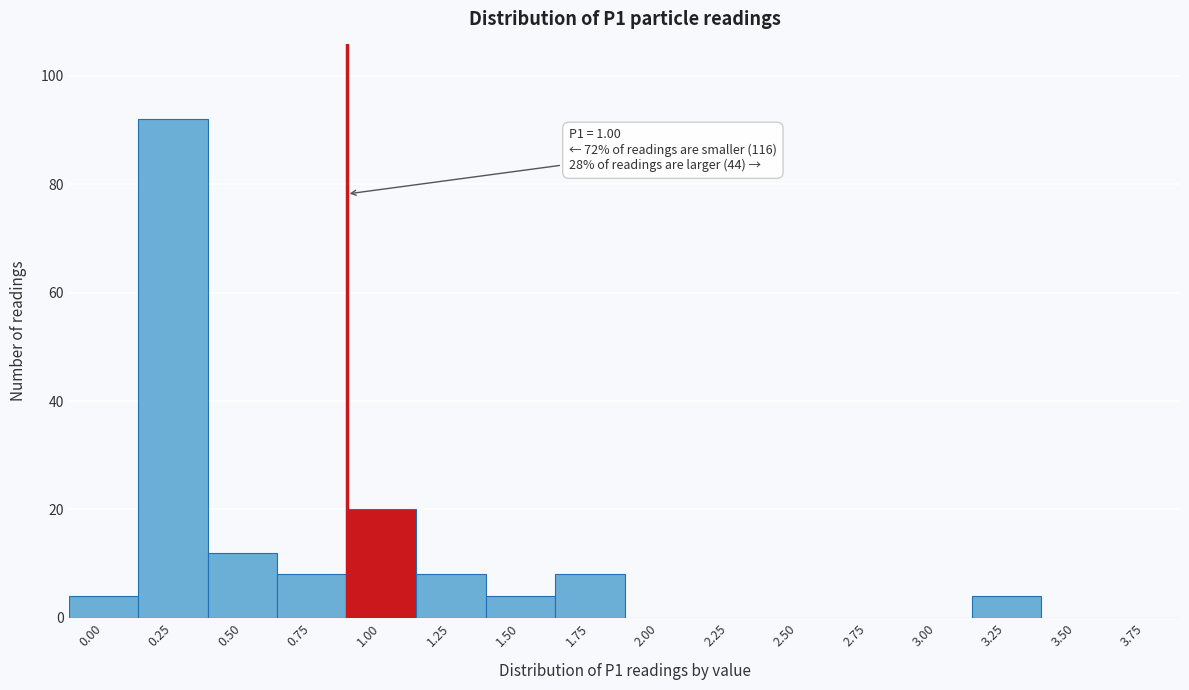

Reading left to right, extract all data points from this chart.

0.00=4	0.25=92	0.50=12	0.75=8	1.00=20	1.25=8	1.50=4	1.75=8	2.00=0	2.25=0	2.50=0	2.75=0	3.00=0	3.25=4	3.50=0	3.75=0